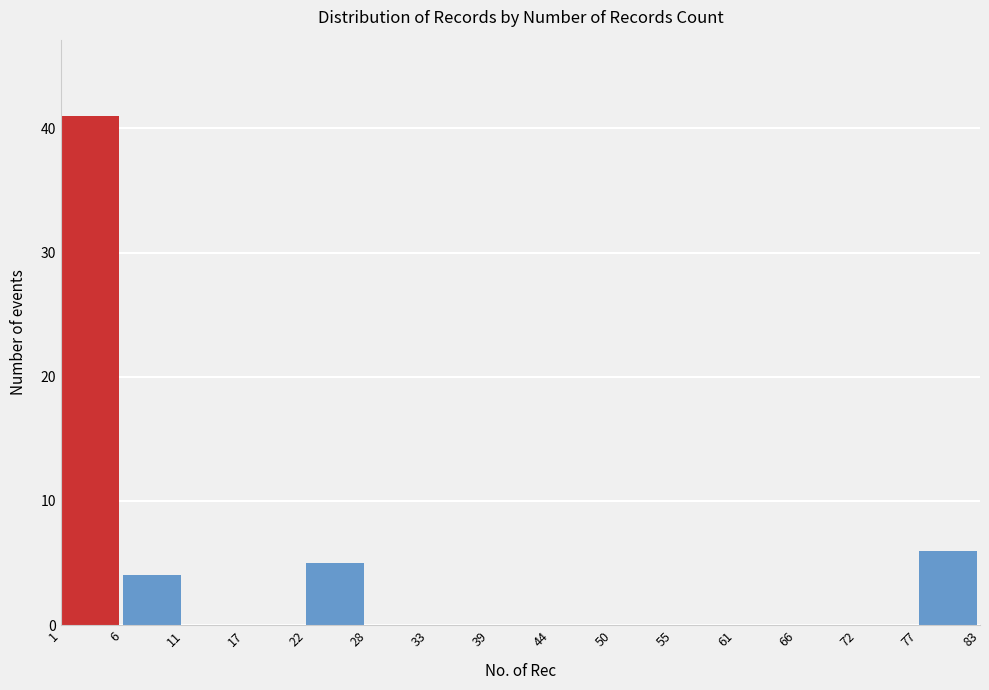

Reading right to left, transcribe all the data shown in this chart.

77=6	72=0	66=0	61=0	55=0	50=0	44=0	39=0	33=0	28=0	22=5	17=0	11=0	6=4	1=41